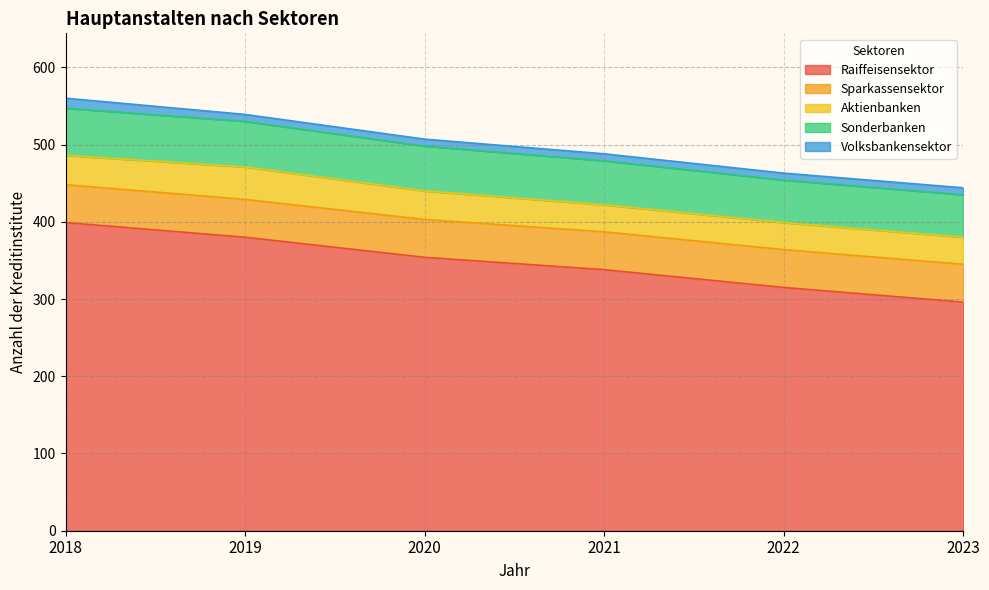

Reading left to right, extract all data points from this chart.

Raiffeisensektor: 2018=399	2019=380	2020=354	2021=338	2022=315	2023=296
Sparkassensektor: 2018=49	2019=49	2020=49	2021=49	2022=49	2023=49
Aktienbanken: 2018=38	2019=42	2020=37	2021=35	2022=35	2023=35
Sonderbanken: 2018=61	2019=59	2020=58	2021=57	2022=55	2023=55
Volksbankensektor: 2018=13	2019=9	2020=9	2021=9	2022=9	2023=9